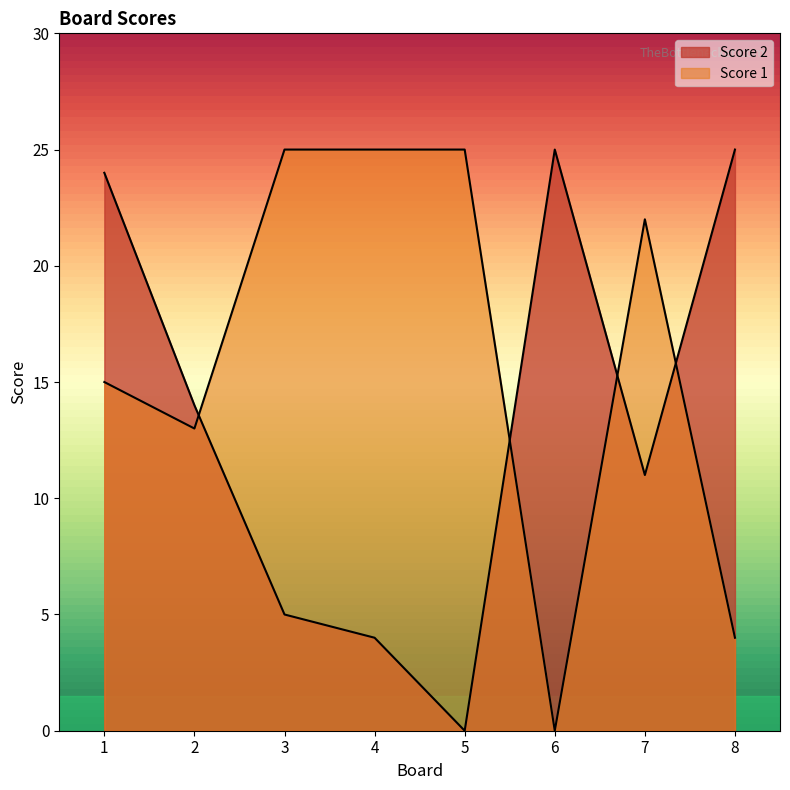

What is the difference between the second highest and minimum values in the Score 1 series?

25